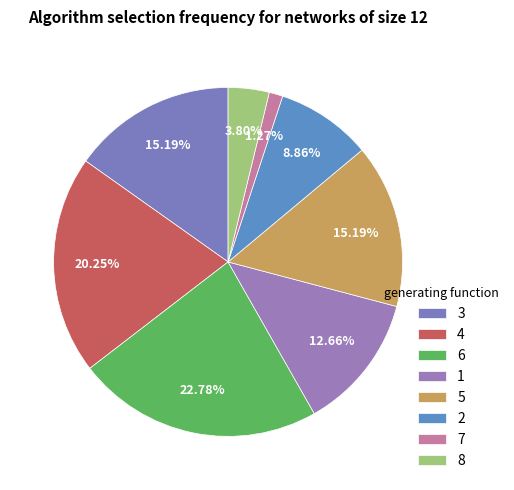

How many segments does this pie chart have?

8